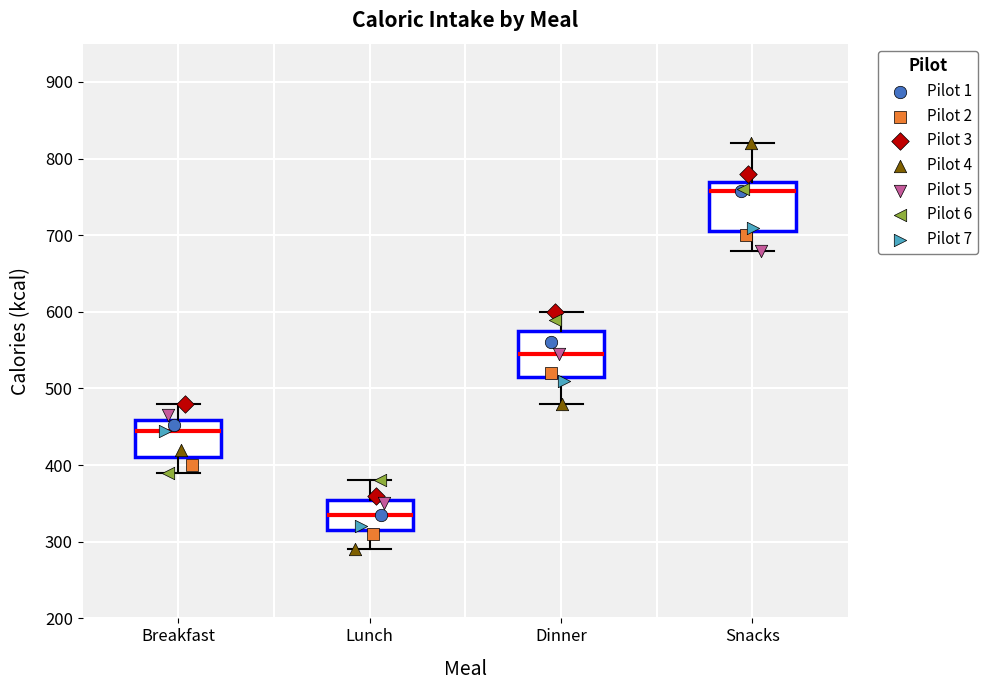

Reading left to right, transcribe this box plot: for each box, give where its median line is, the range the box spans, and where its two whiskers end, as read against the y-axis. The values are not printed on the chart, so give them approximately, as read against the axis.

Breakfast: median 450, box 410 to 460, whiskers 390 to 480
Lunch: median 340, box 320 to 360, whiskers 290 to 380
Dinner: median 550, box 520 to 580, whiskers 480 to 600
Snacks: median 760, box 710 to 770, whiskers 680 to 820